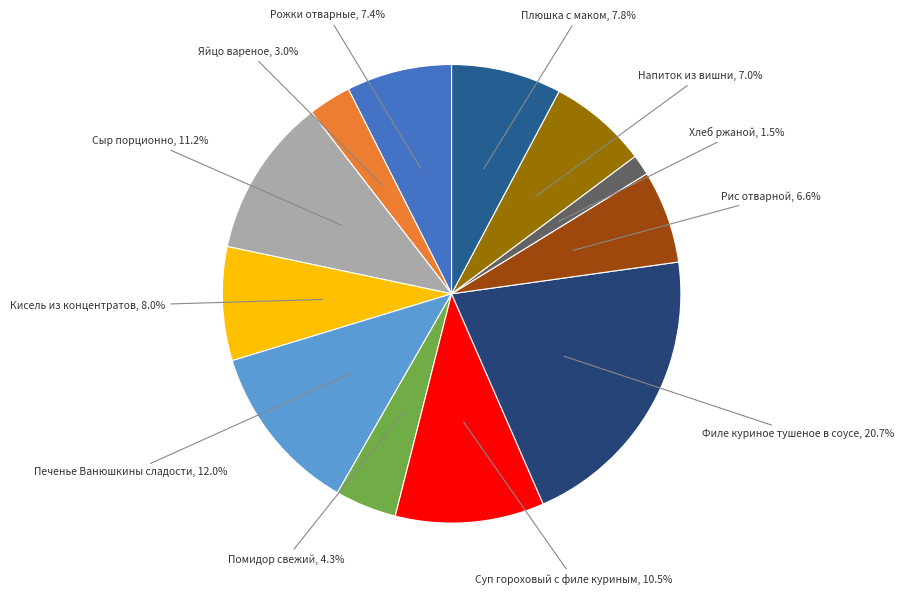

To the nearest percent, what is the combined percentage of Рожки отварные and Плюшка с маком?

15%